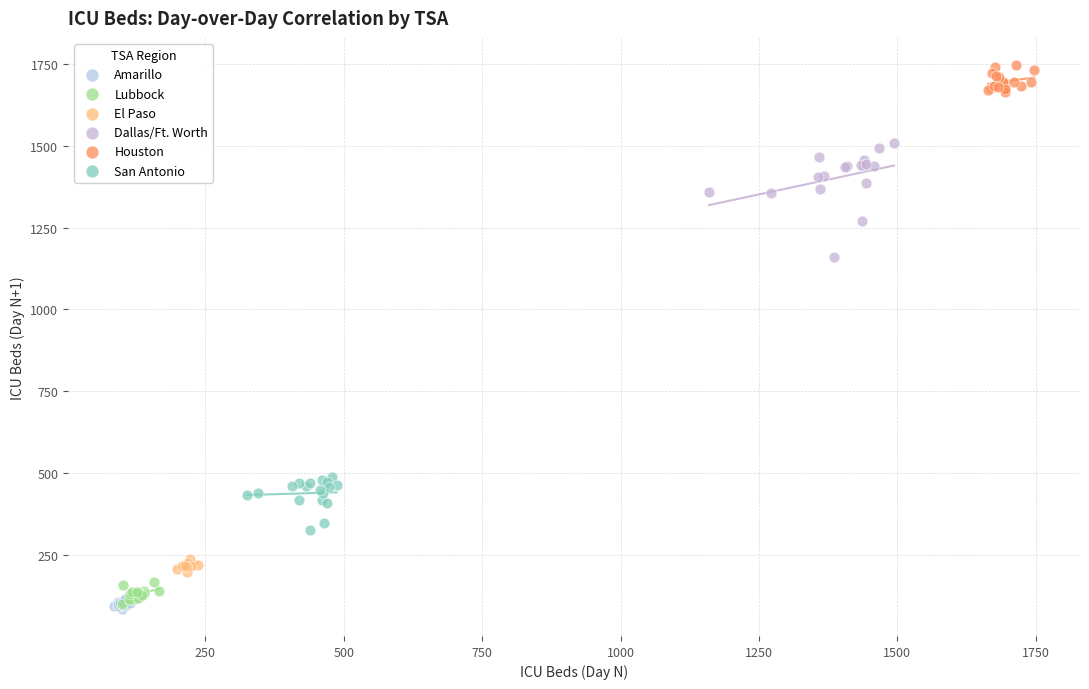

Which series has the widest spread of Y values?

Dallas/Ft. Worth